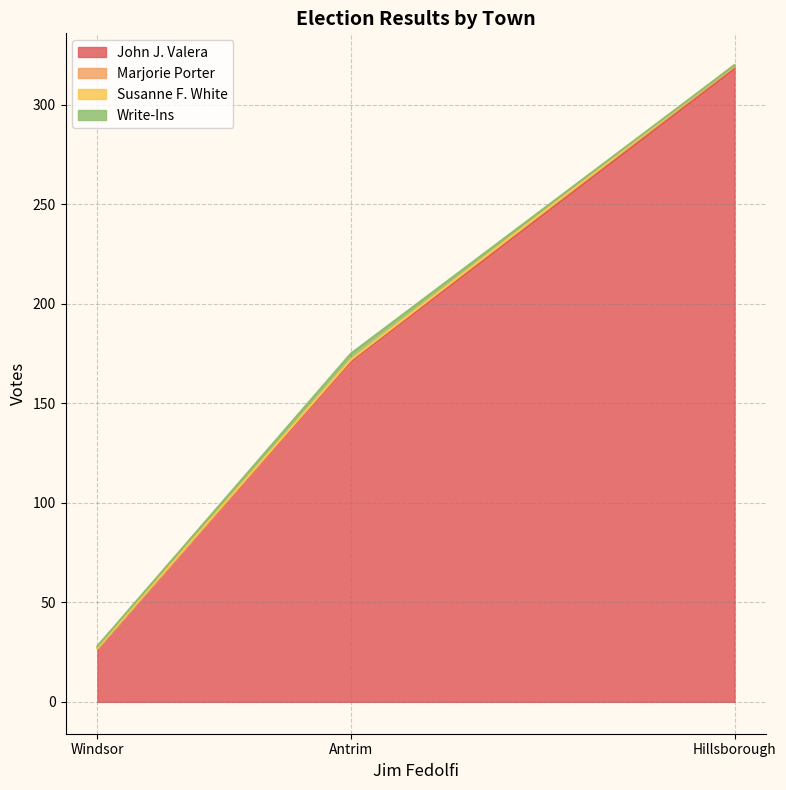

What are all the series names shown in the legend?

John J. Valera, Marjorie Porter, Susanne F. White, Write-Ins